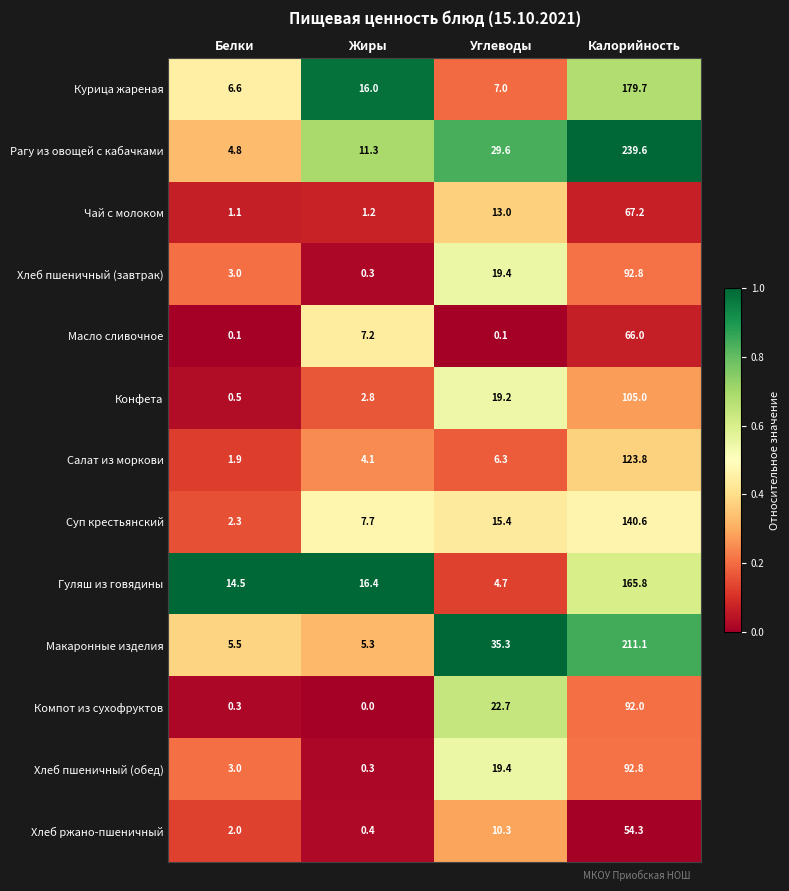

At which label does Макаронные изделия reach its minimum?

Жиры